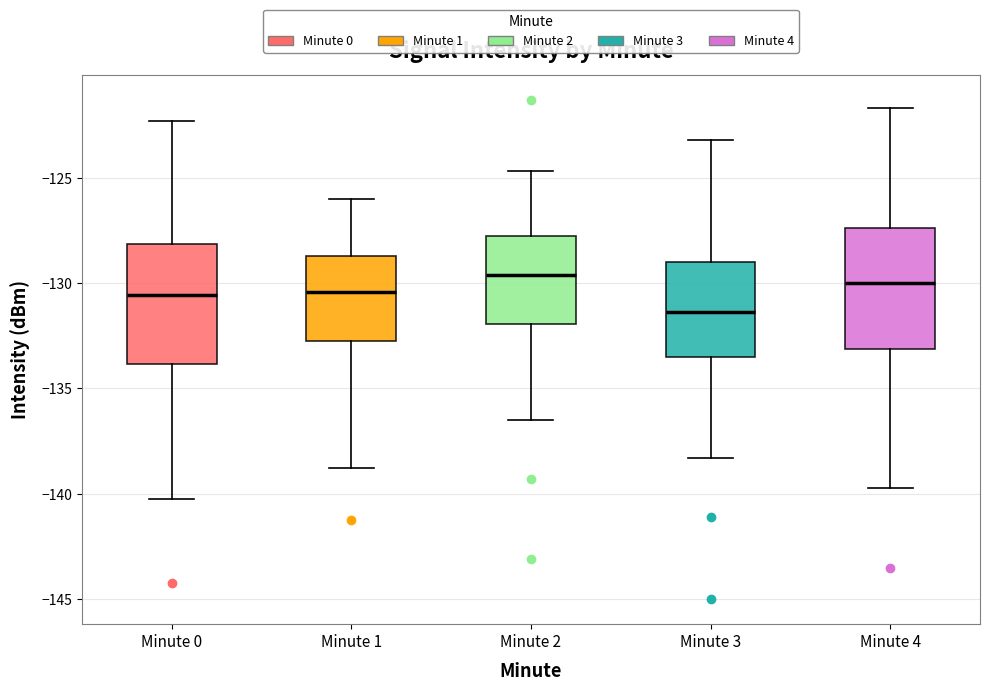

Which box has the lowest median line?

Minute 3